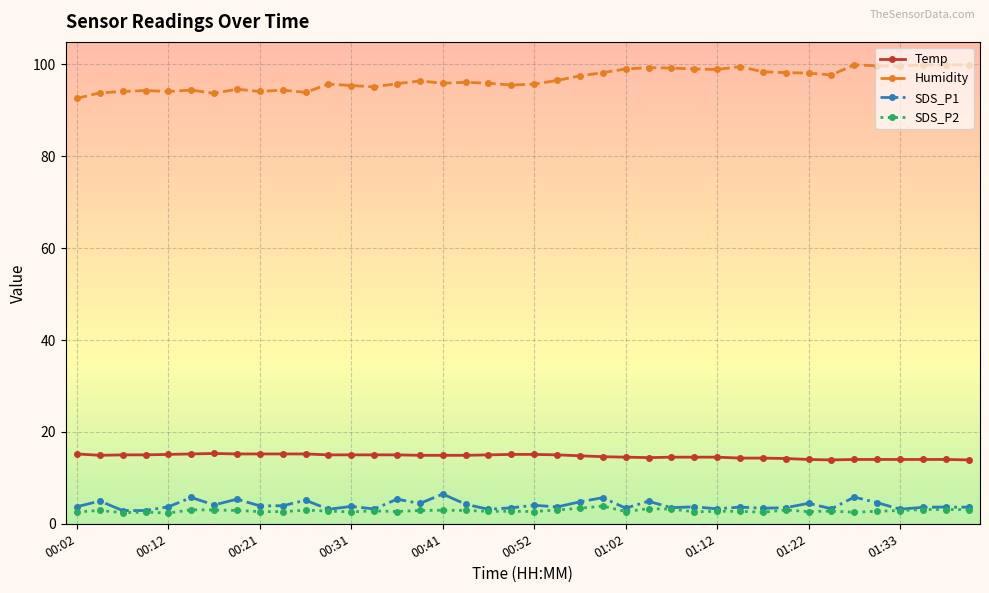

What is the value of the Temp point at the 23rd from the left?

14.8